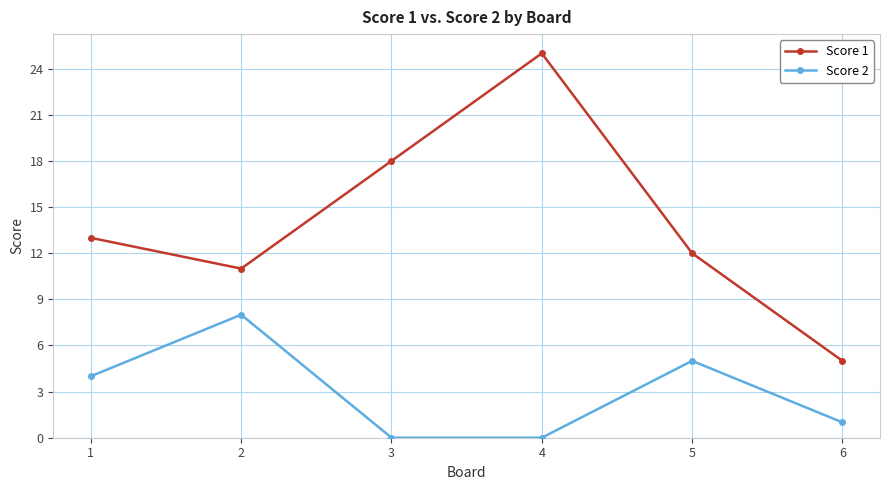

What is the value of the Score 1 point at the 6th from the left?

5